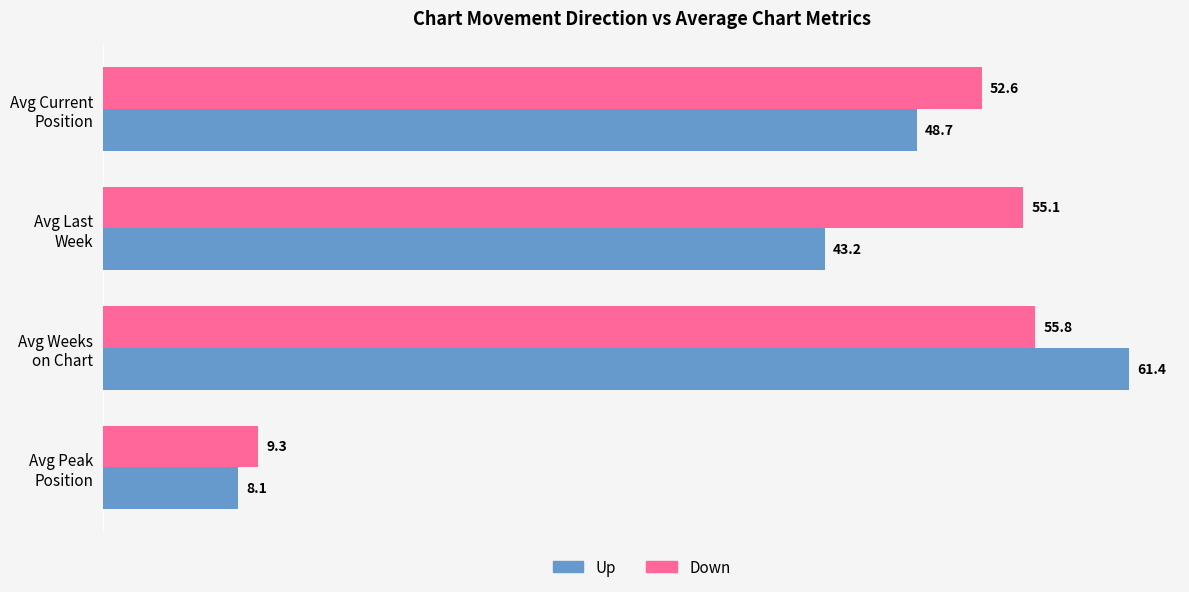

At which label does Down reach its peak?

Avg Weeks
on Chart